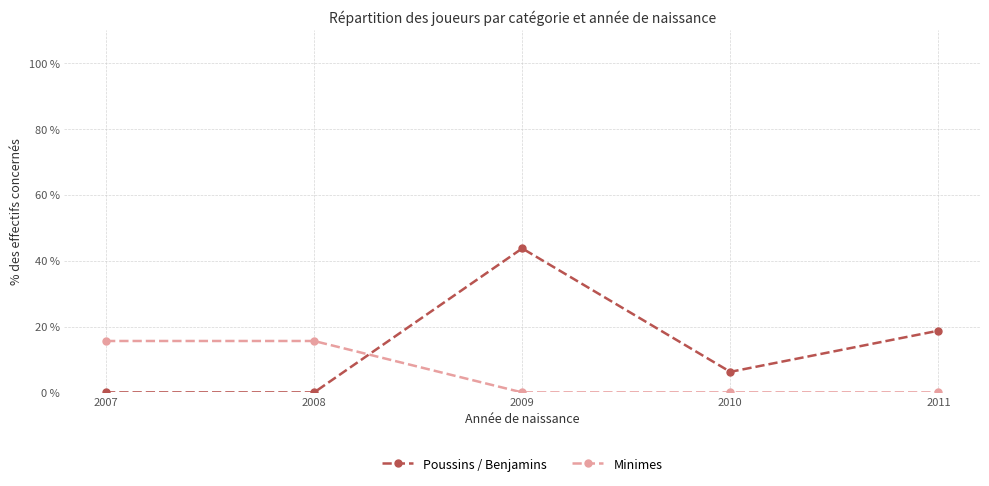

Which series has the largest total across all categories?

Poussins / Benjamins